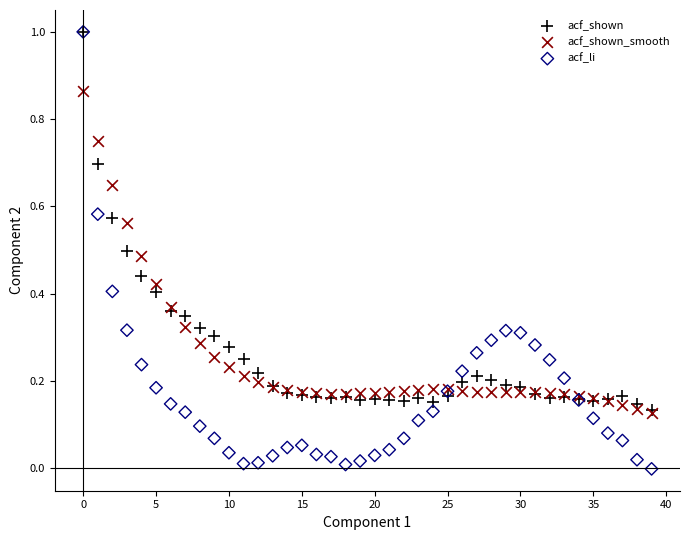

Which series has the largest Y range (max minus min)?

acf_li